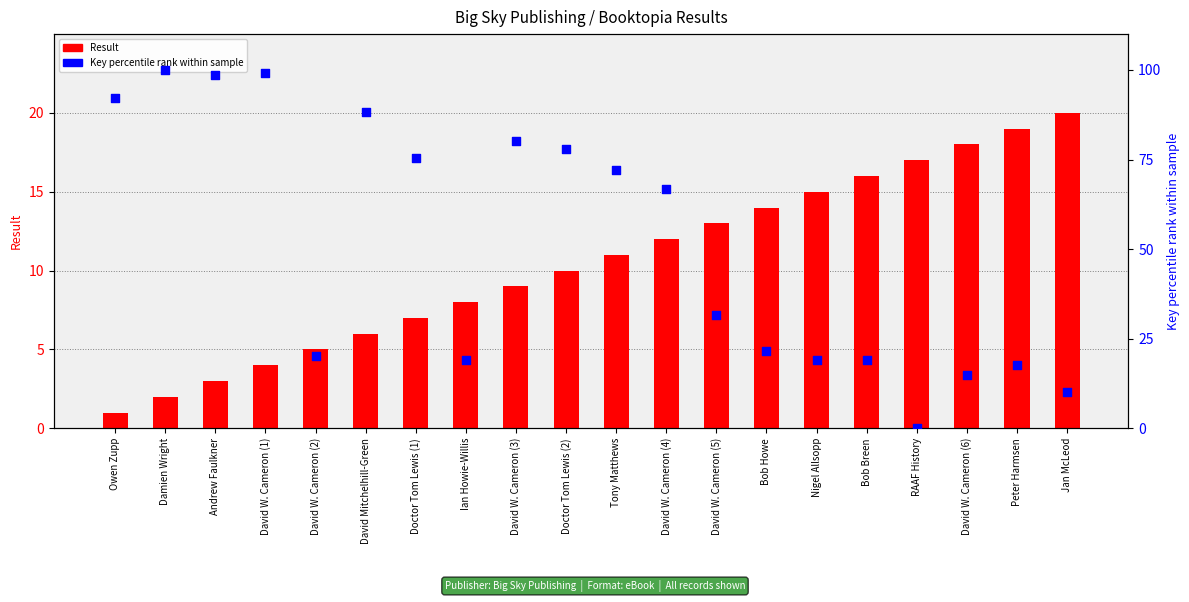

At which category is the sum across all series the highest?

David W. Cameron (1)